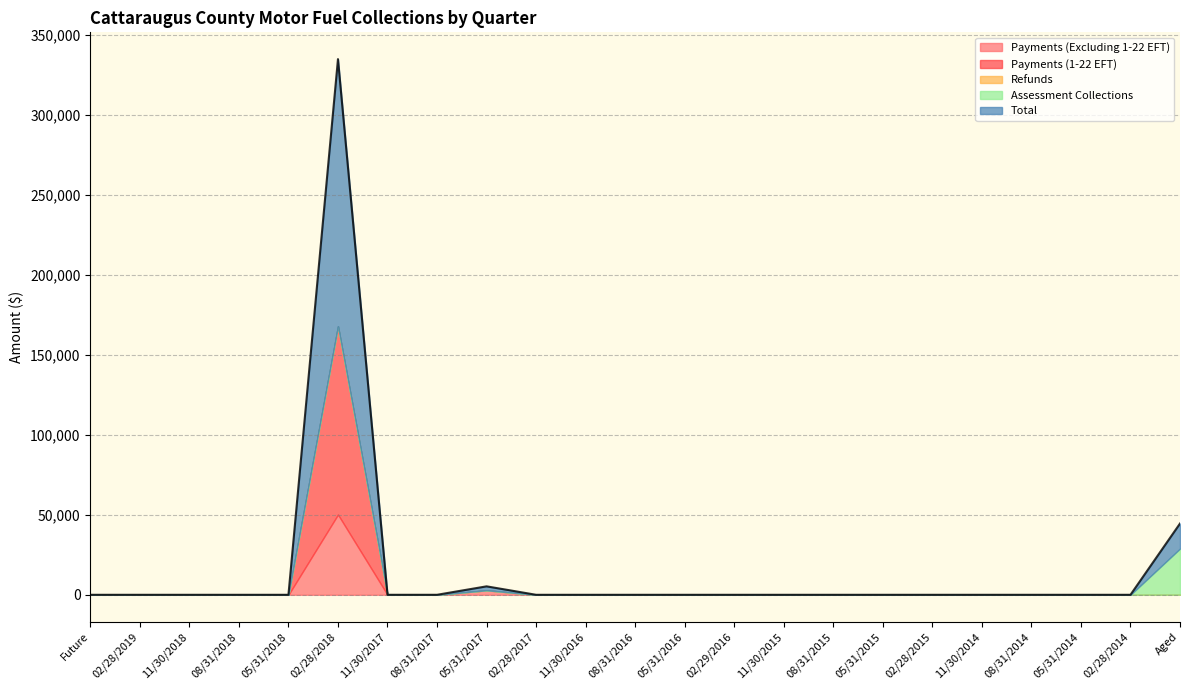

Is it true that Payments (1-22 EFT) equals -64502.8 at 08/31/2014?

False